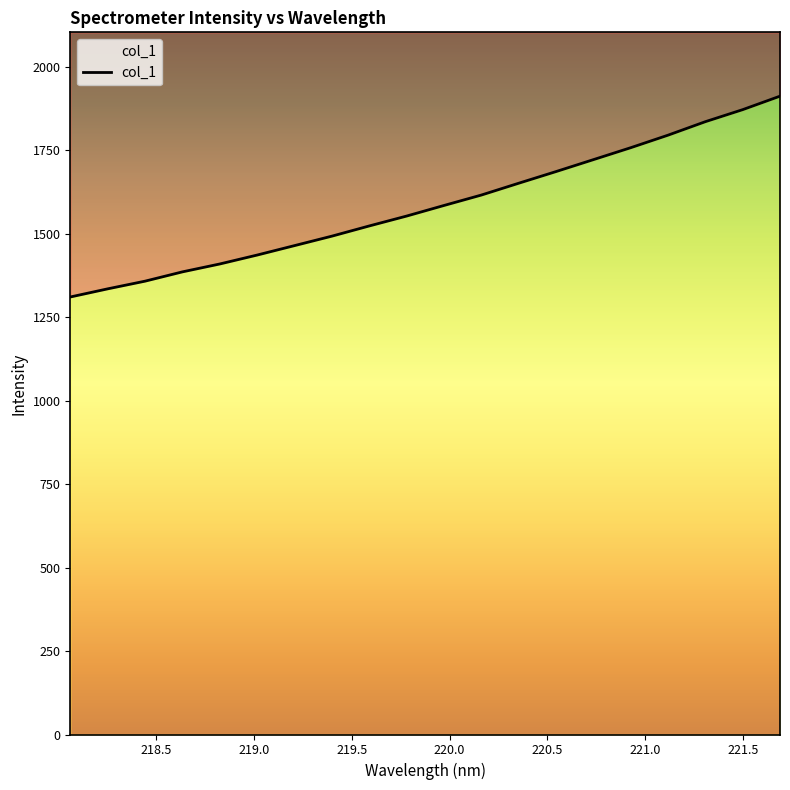

What is the difference between the maximum and minimum values?

601.6